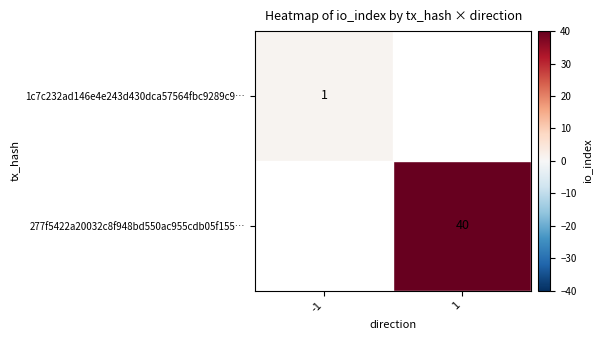

Is the value of 277f5422a20032c8f948bd550ac955cdb05f155… at 1 greater than the value of 1c7c232ad146e4e243d430dca57564fbc9289c9… at -1?

Yes